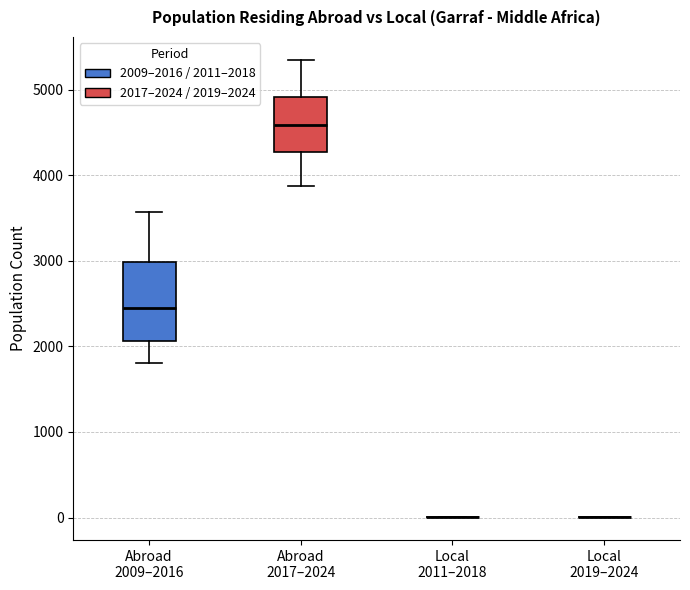

Reading left to right, transcribe this box plot: for each box, give where its median line is, the range the box spans, and where its two whiskers end, as read against the y-axis. The values are not printed on the chart, so give them approximately, as read against the axis.

Abroad 2009–2016: median 2400, box 2100 to 3000, whiskers 1800 to 3600
Abroad 2017–2024: median 4600, box 4300 to 4900, whiskers 3900 to 5300
Local 2011–2018: box collapsed to a line at 0, whiskers 0 to 0
Local 2019–2024: box collapsed to a line at 0, whiskers 0 to 0